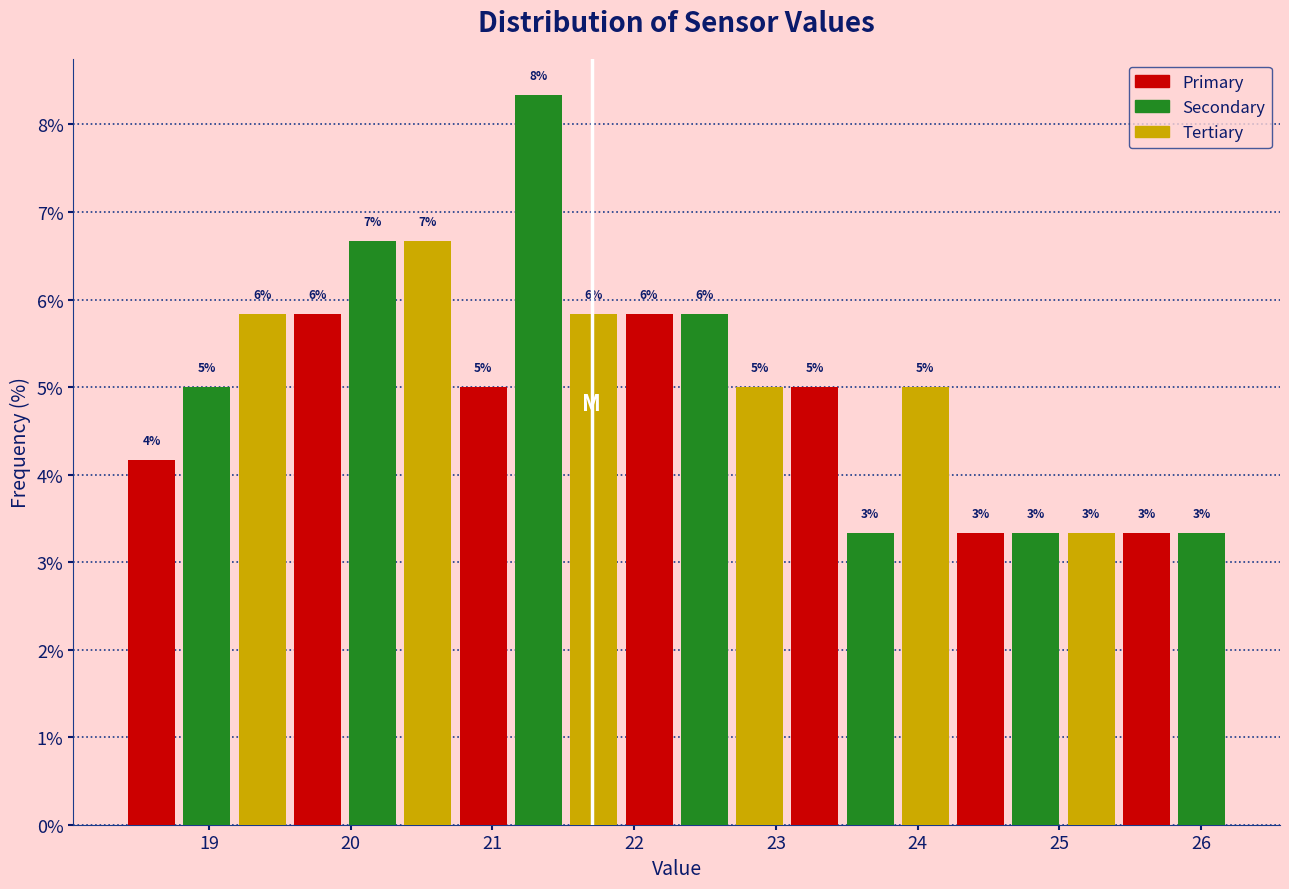

Read against the x-axis, roughly where is the centre of the tallest bar?

21.3